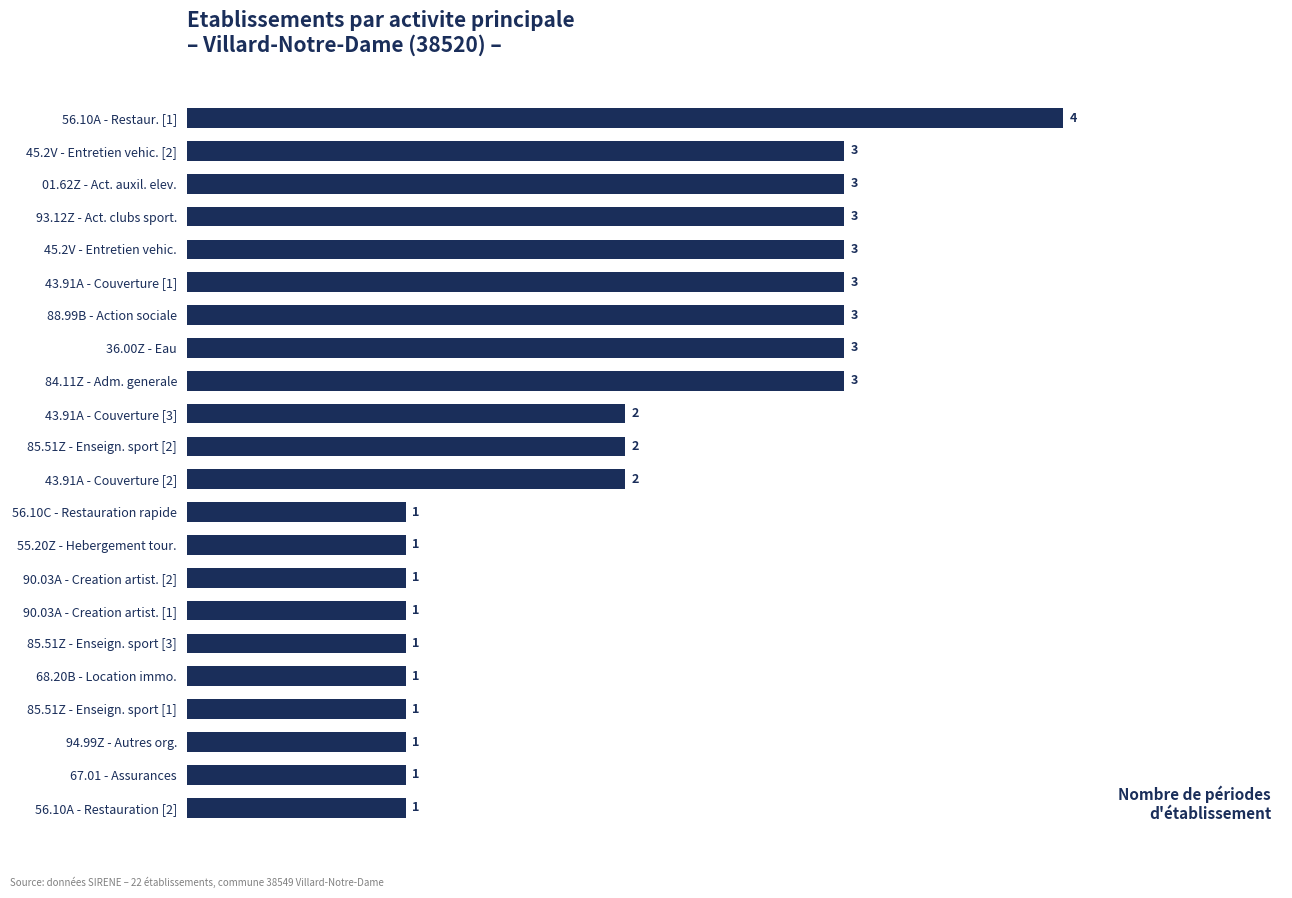

Count the values in the range 1 to 3.

21